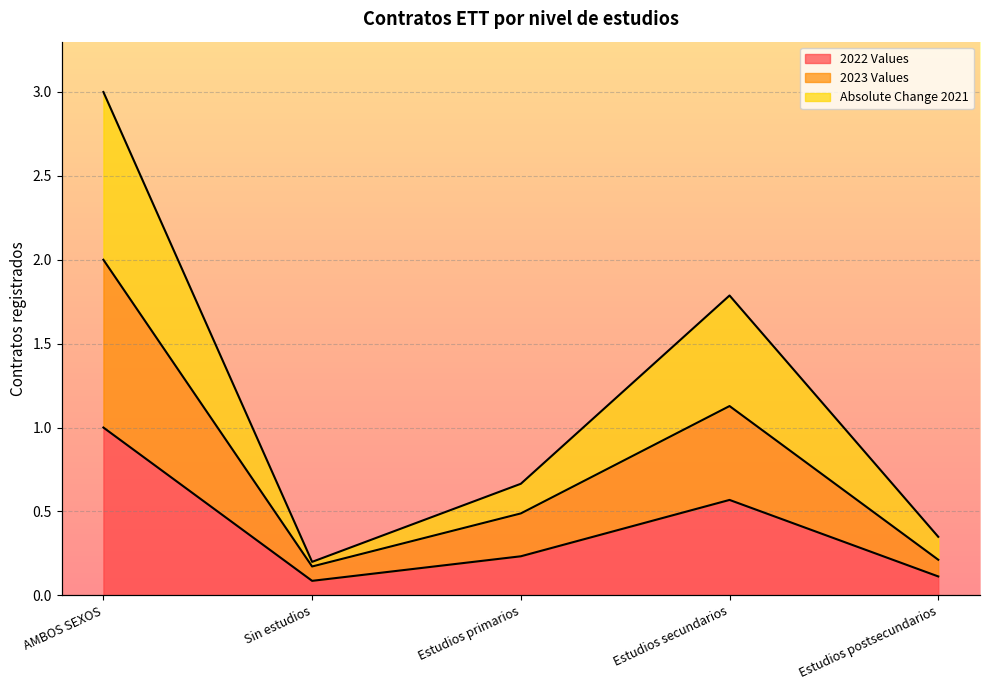

The 2023 Values series shows 1.2 at AMBOS SEXOS. True or false?

False